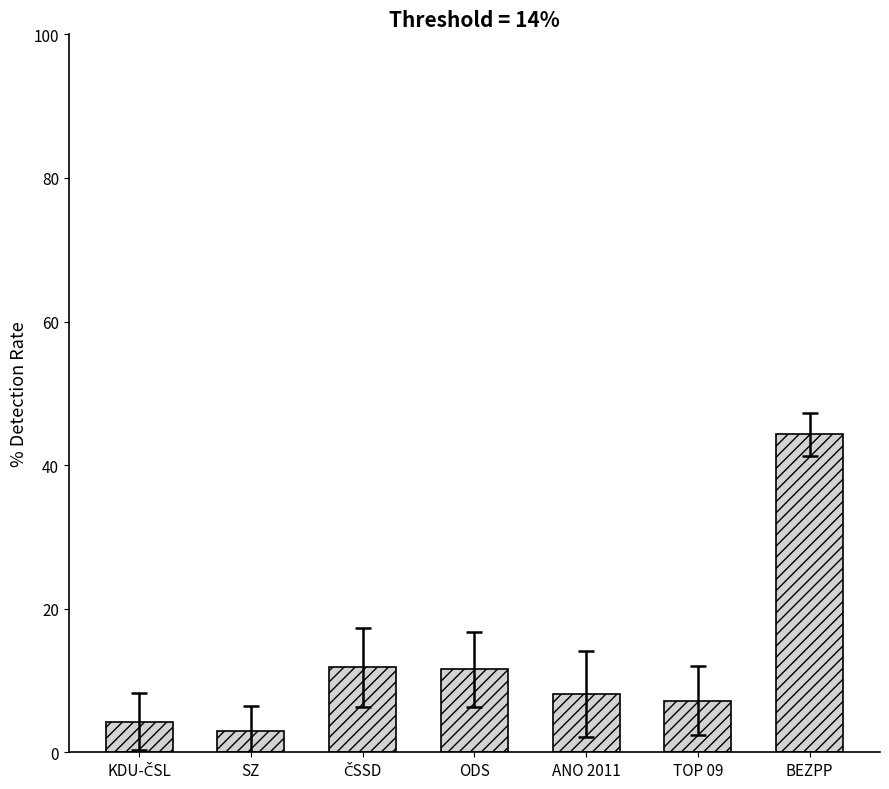

What is the difference between the second highest and minimum values?

8.8